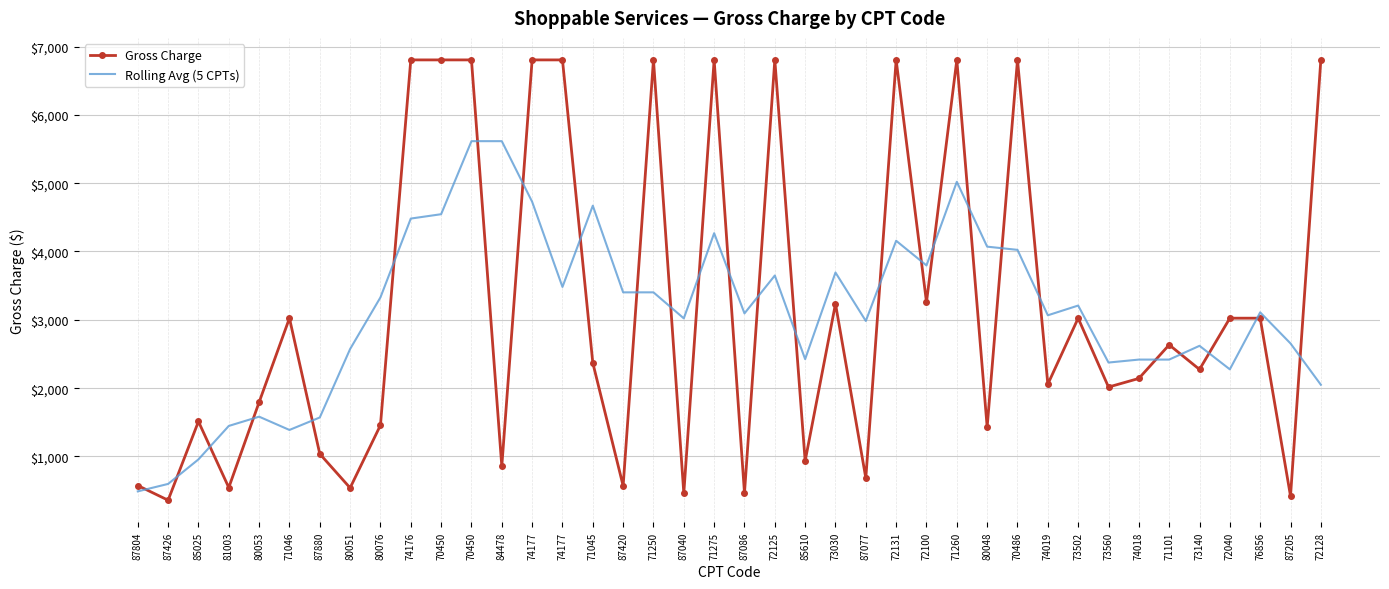

How many times do Rolling Avg (5 CPTs) and Gross Charge cross each other?

26